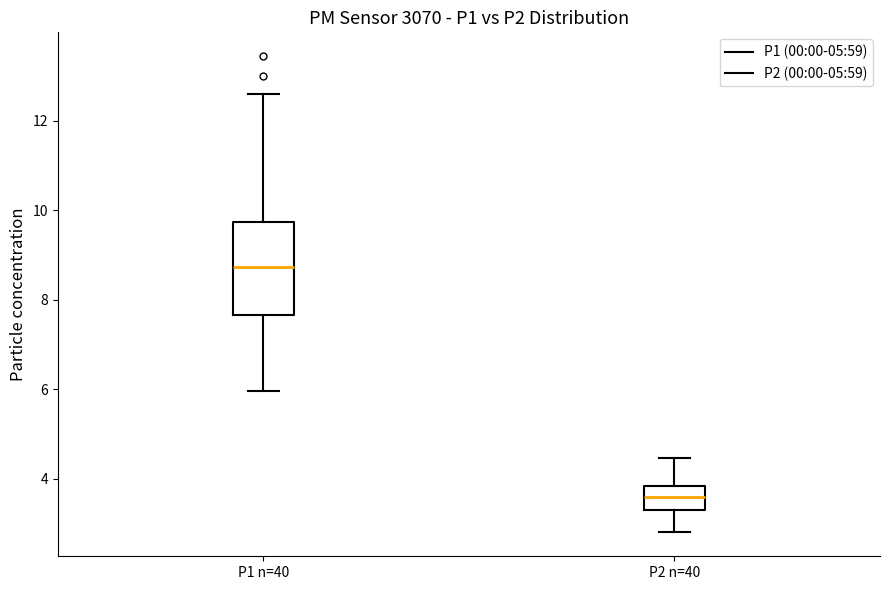

Reading left to right, transcribe this box plot: for each box, give where its median line is, the range the box spans, and where its two whiskers end, as read against the y-axis. The values are not printed on the chart, so give them approximately, as read against the axis.

P1 n=40: median 8.8, box 7.6 to 9.8, whiskers 6.0 to 12.6
P2 n=40: median 3.6, box 3.2 to 3.8, whiskers 2.8 to 4.4